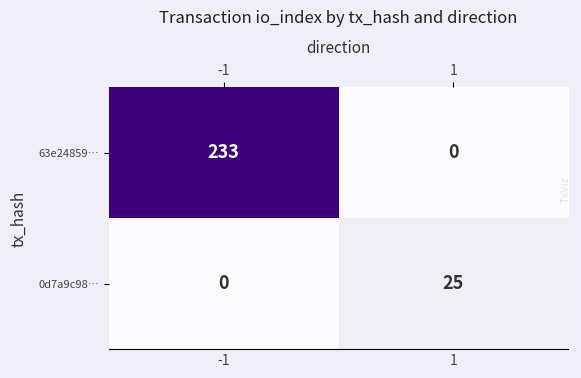

What is the maximum value shown in the chart?

233